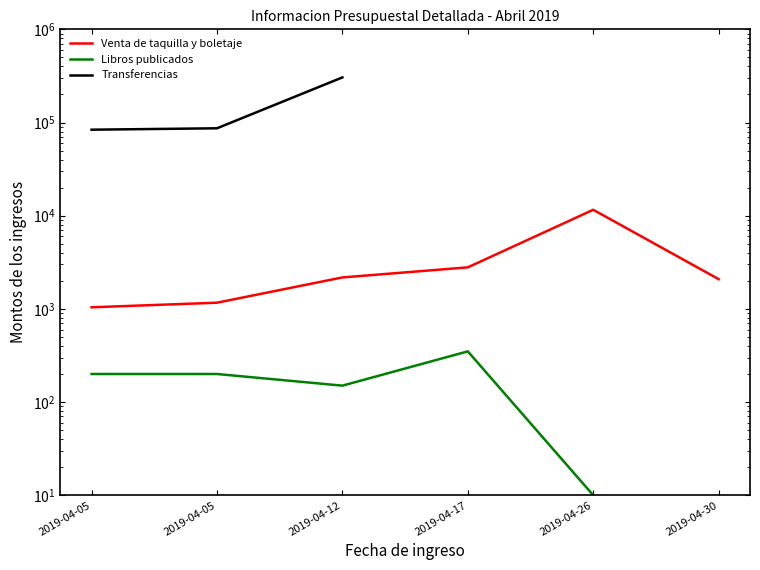

What is the maximum value for Venta de taquilla y boletaje?

11575.0